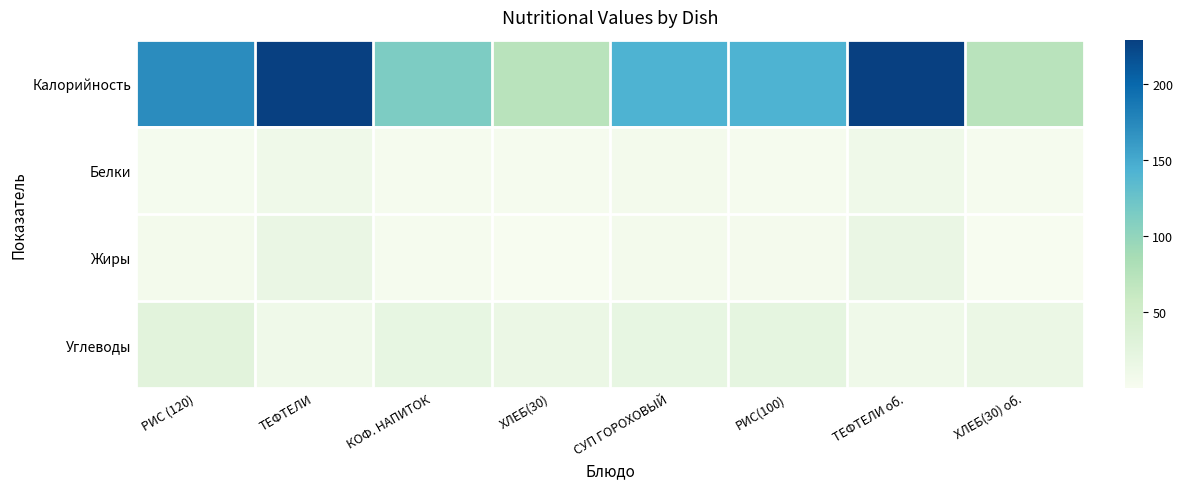

Reading left to right, transcribe all the data shown in this chart.

Калорийность: РИС (120)=171.0	ТЕФТЕЛИ=229.0	КОФ. НАПИТОК=113.0	ХЛЕБ(30)=72.0	СУП ГОРОХОВЫЙ=143.0	РИС(100)=143.0	ТЕФТЕЛИ об.=229.0	ХЛЕБ(30) об.=72.0
Белки: РИС (120)=3.3	ТЕФТЕЛИ=9.6	КОФ. НАПИТОК=2.9	ХЛЕБ(30)=2.6	СУП ГОРОХОВЫЙ=5.4	РИС(100)=2.7	ТЕФТЕЛИ об.=9.6	ХЛЕБ(30) об.=2.6
Жиры: РИС (120)=5.6	ТЕФТЕЛИ=17.1	КОФ. НАПИТОК=2.5	ХЛЕБ(30)=0.2	СУП ГОРОХОВЫЙ=4.8	РИС(100)=4.7	ТЕФТЕЛИ об.=17.1	ХЛЕБ(30) об.=0.2
Углеводы: РИС (120)=27.0	ТЕФТЕЛИ=9.3	КОФ. НАПИТОК=19.8	ХЛЕБ(30)=14.8	СУП ГОРОХОВЫЙ=19.6	РИС(100)=22.5	ТЕФТЕЛИ об.=9.3	ХЛЕБ(30) об.=14.8